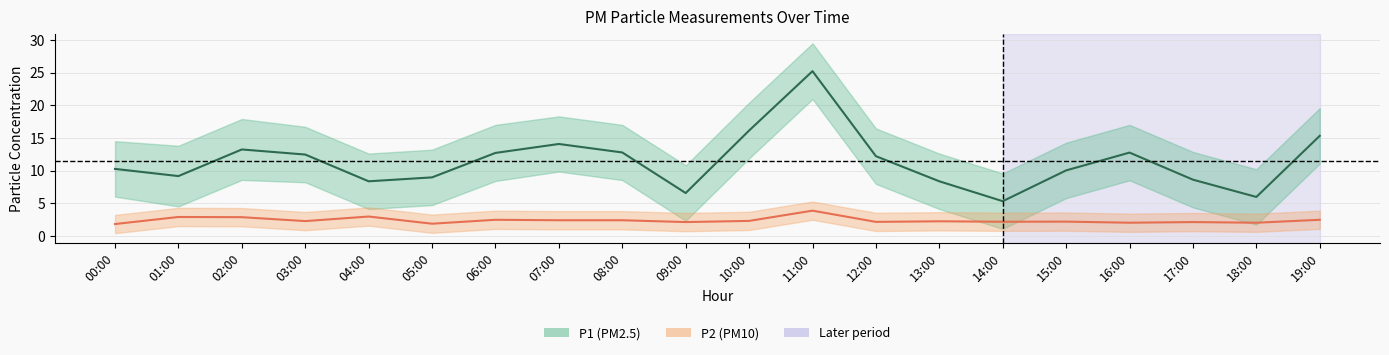

True or false: P2 and P1 intersect in this chart.

False